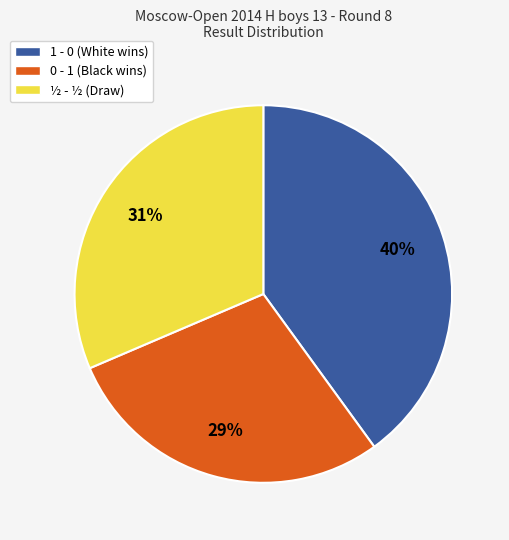

Rank the categories by value from highest to lowest.

1 - 0 (White wins), ½ - ½ (Draw), 0 - 1 (Black wins)